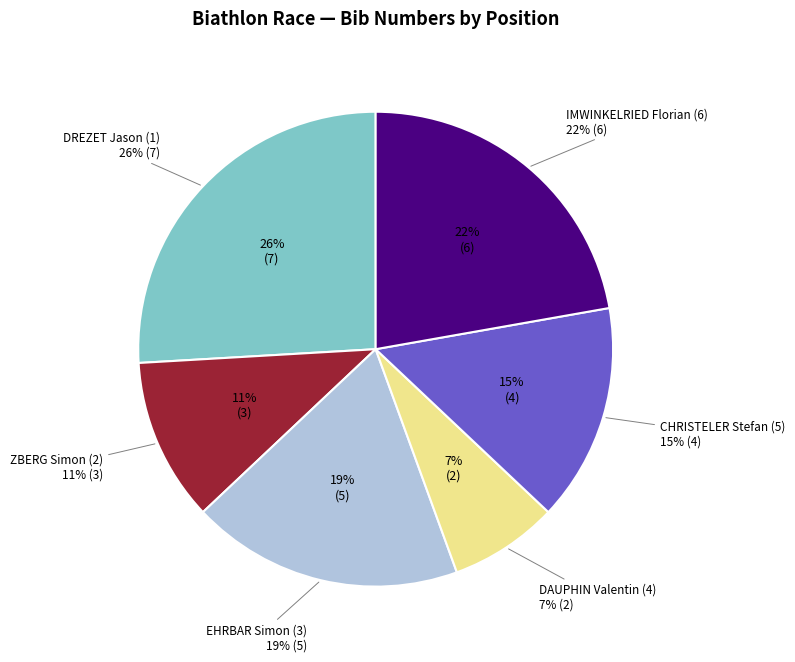

What percentage is the DAUPHIN Valentin (4) slice, to the nearest percent?

7%